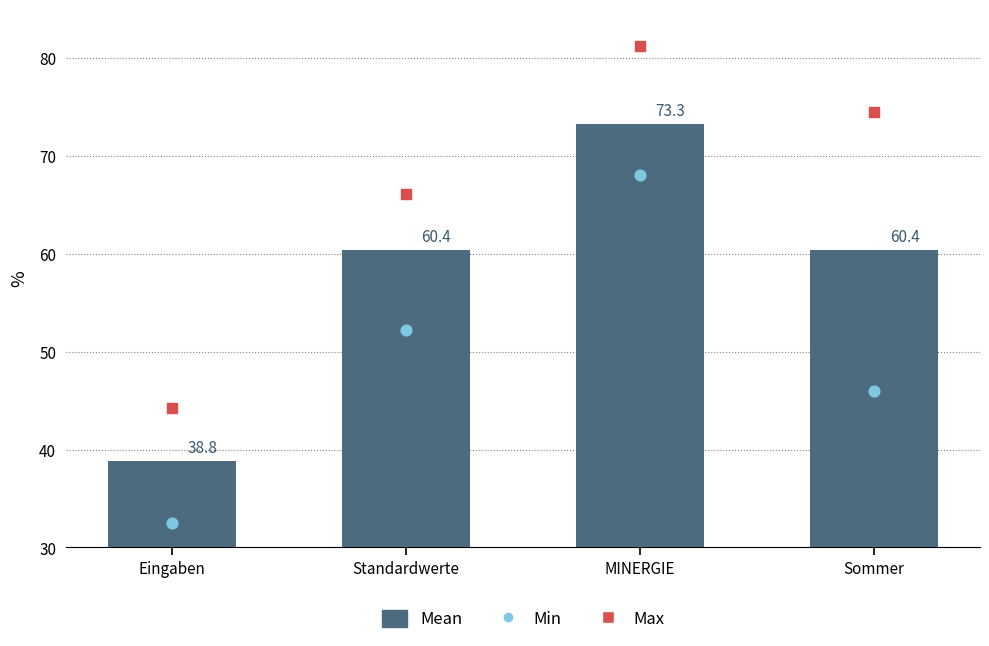

Which series has the largest Y range (max minus min)?

Max